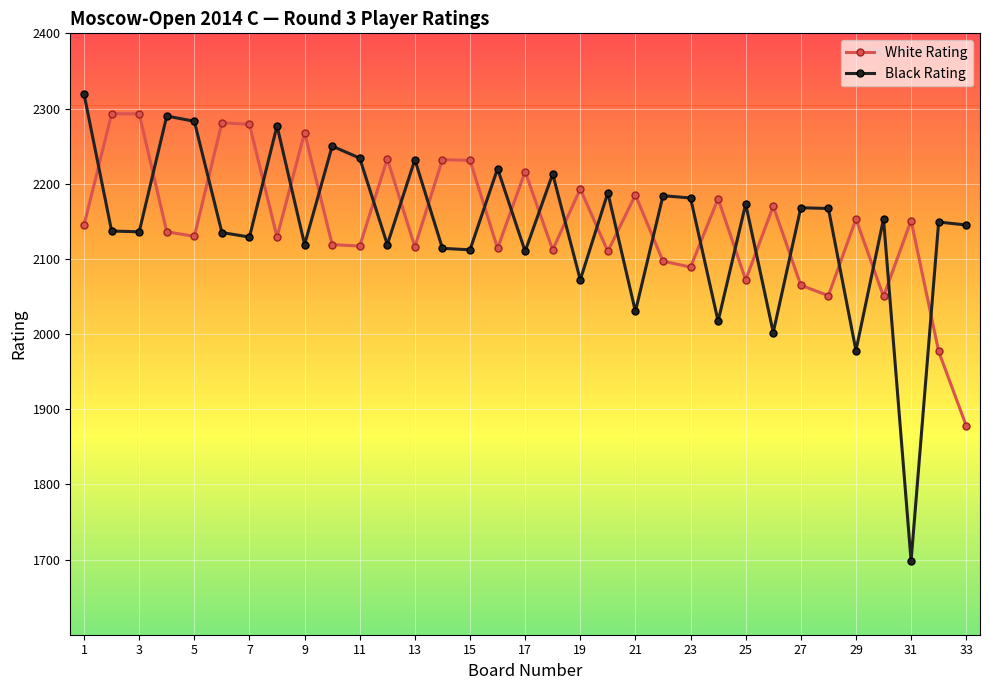

What is the difference between the maximum and minimum values in the White Rating series?

415